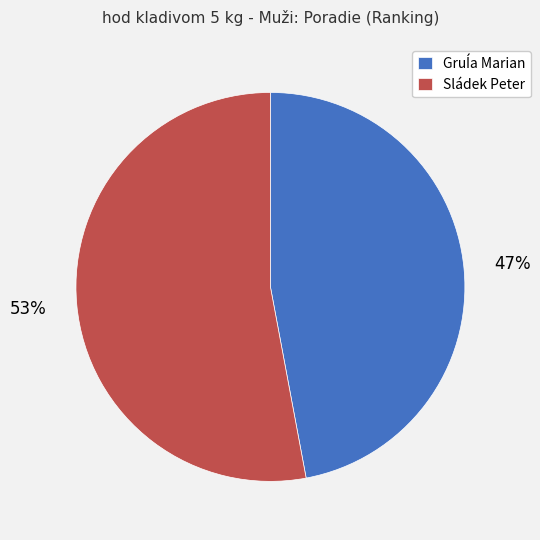

Which slice is the largest?

Sládek Peter